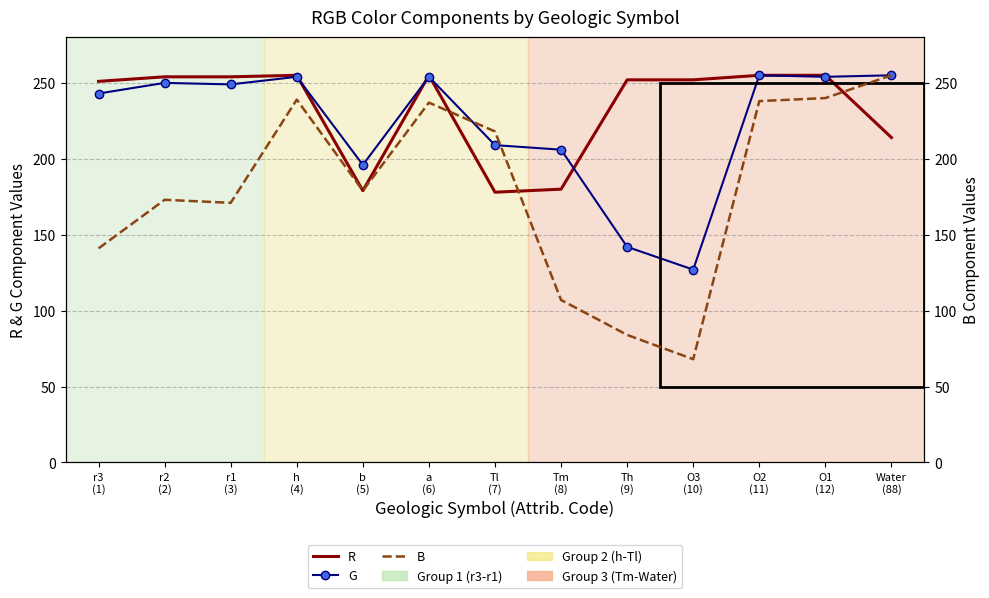

After their last crossing, which series has the higher values: G or B?

G